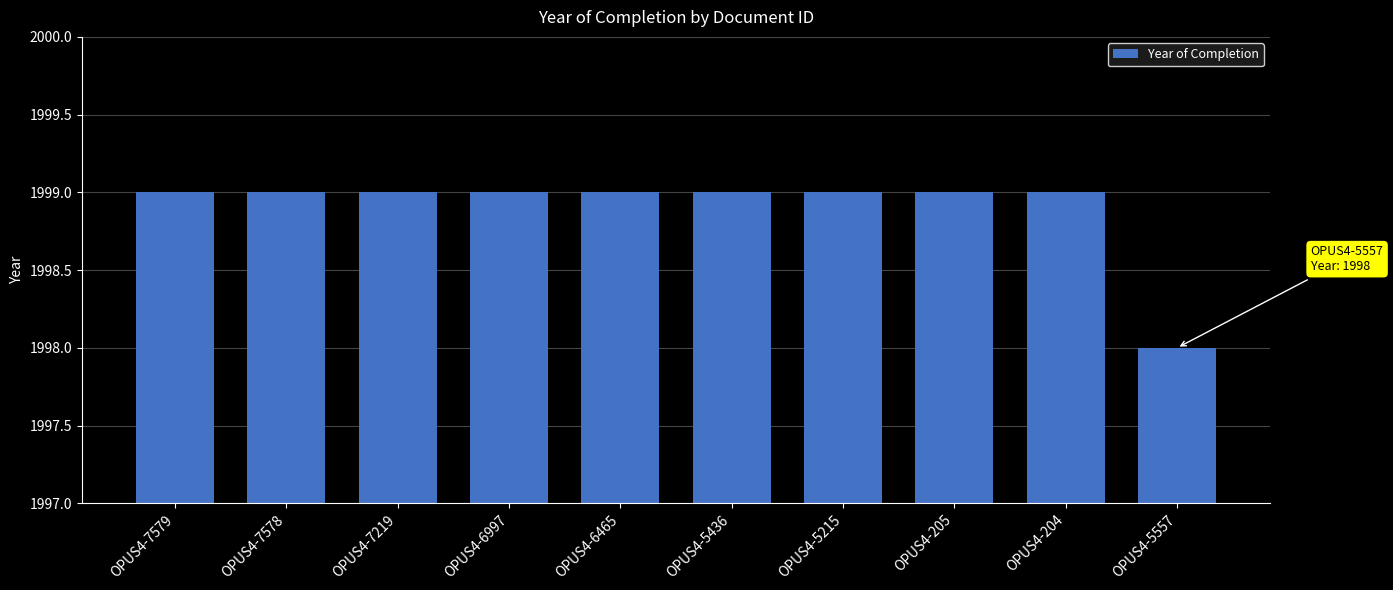

Is it true that the value at OPUS4-5436 is 1999?

True